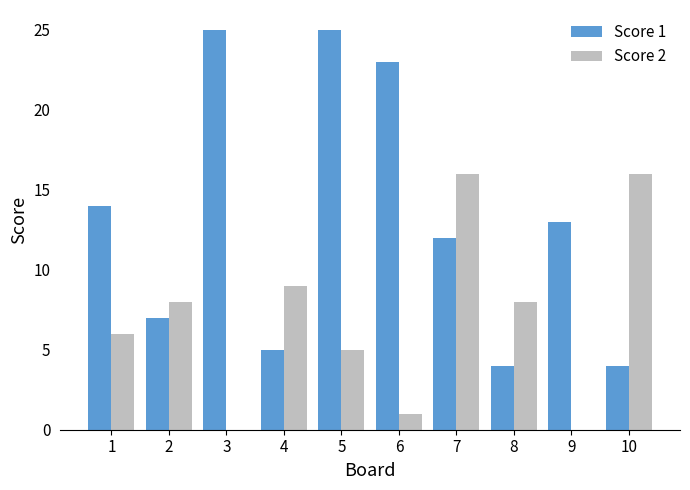

The Score 2 series shows 6 at 4. True or false?

False